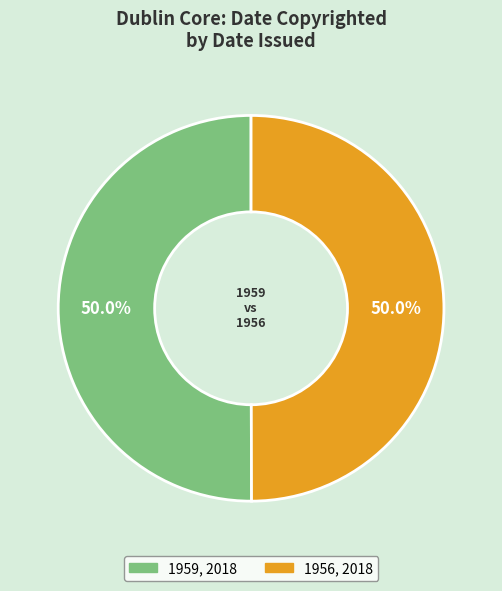

Combined, what portion of the pie is 1956, 2018 and 1959, 2018?

100.0%